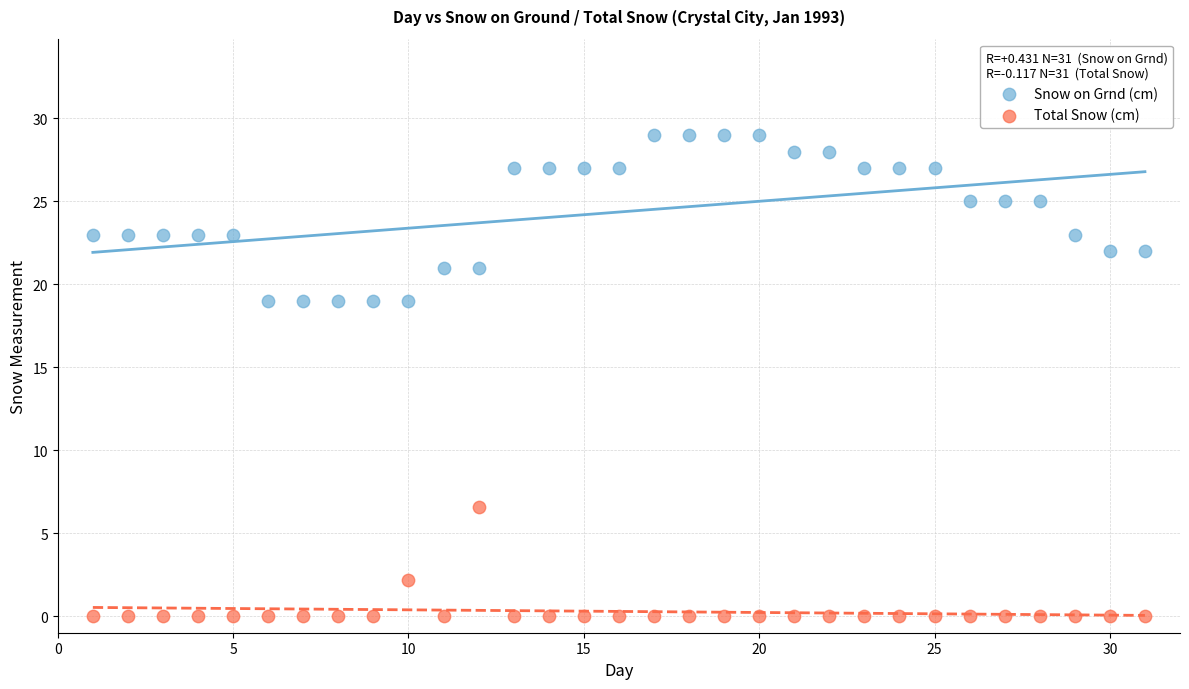

Across all data points, what is the range of Y values (max minus min)?

29.0